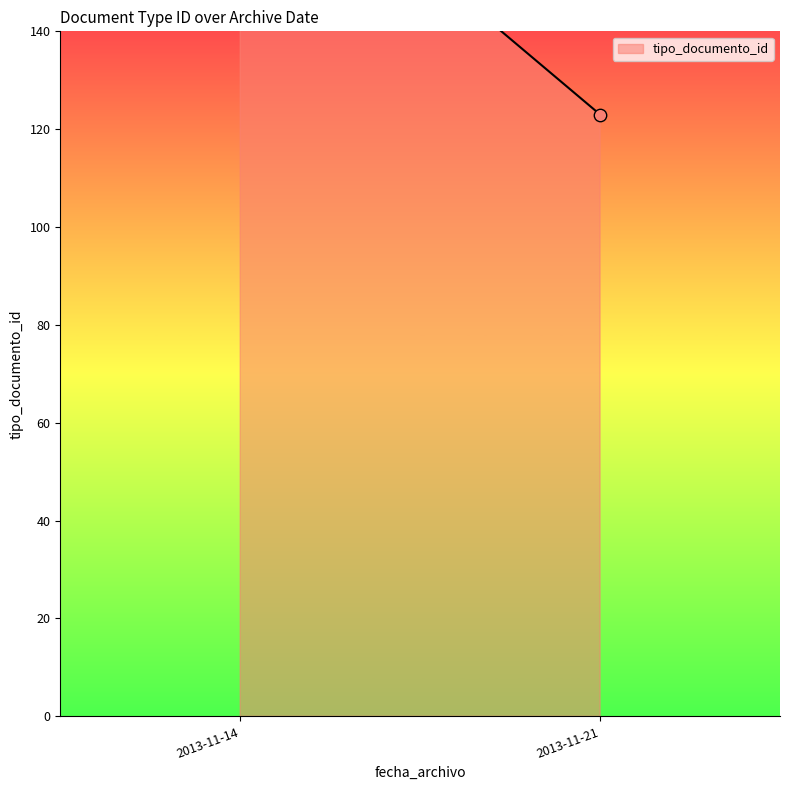

Approximately how many times larger is the value at 2013-11-14 compared to 2013-11-14?

1.0